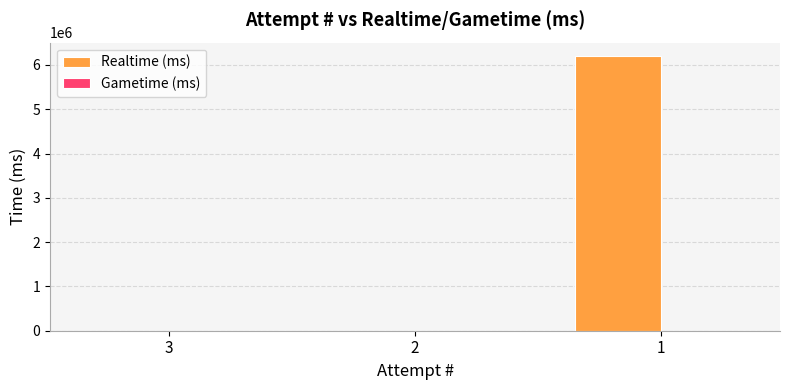

Are the bars horizontal?

No